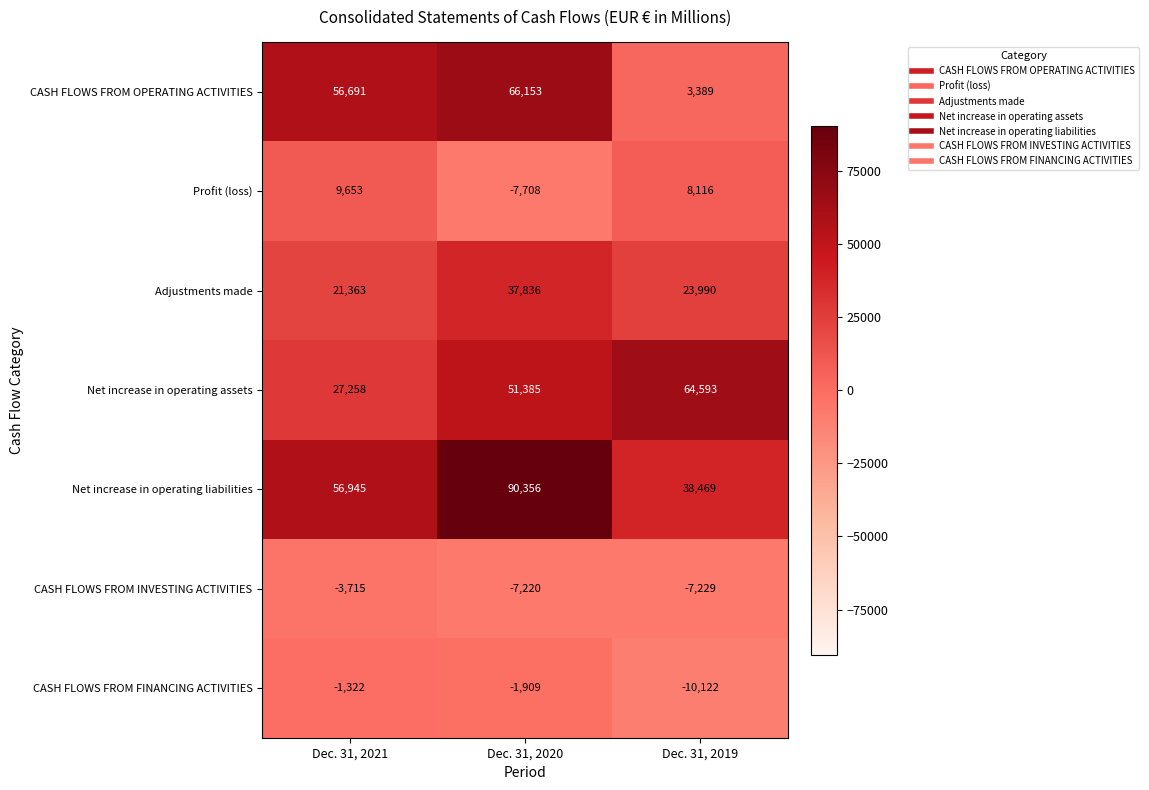

True or false: CASH FLOWS FROM FINANCING ACTIVITIES has a value of -10122 at Dec. 31, 2019.

True